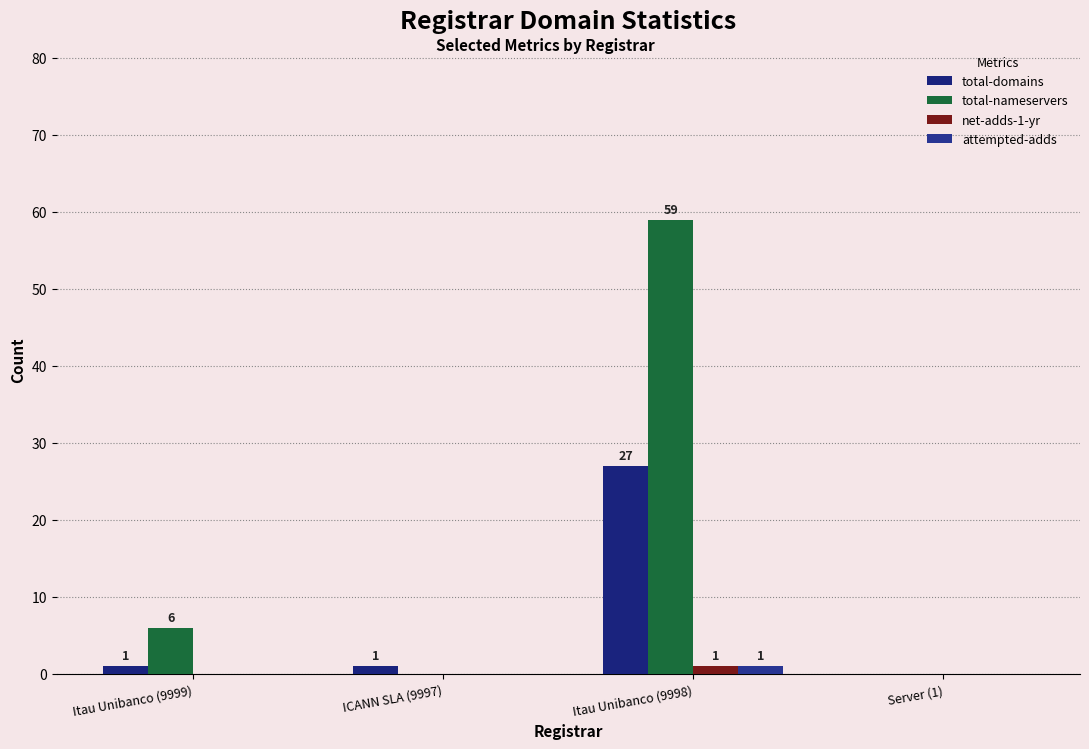

Between Server (1) and ICANN SLA (9997), which is larger?

ICANN SLA (9997)